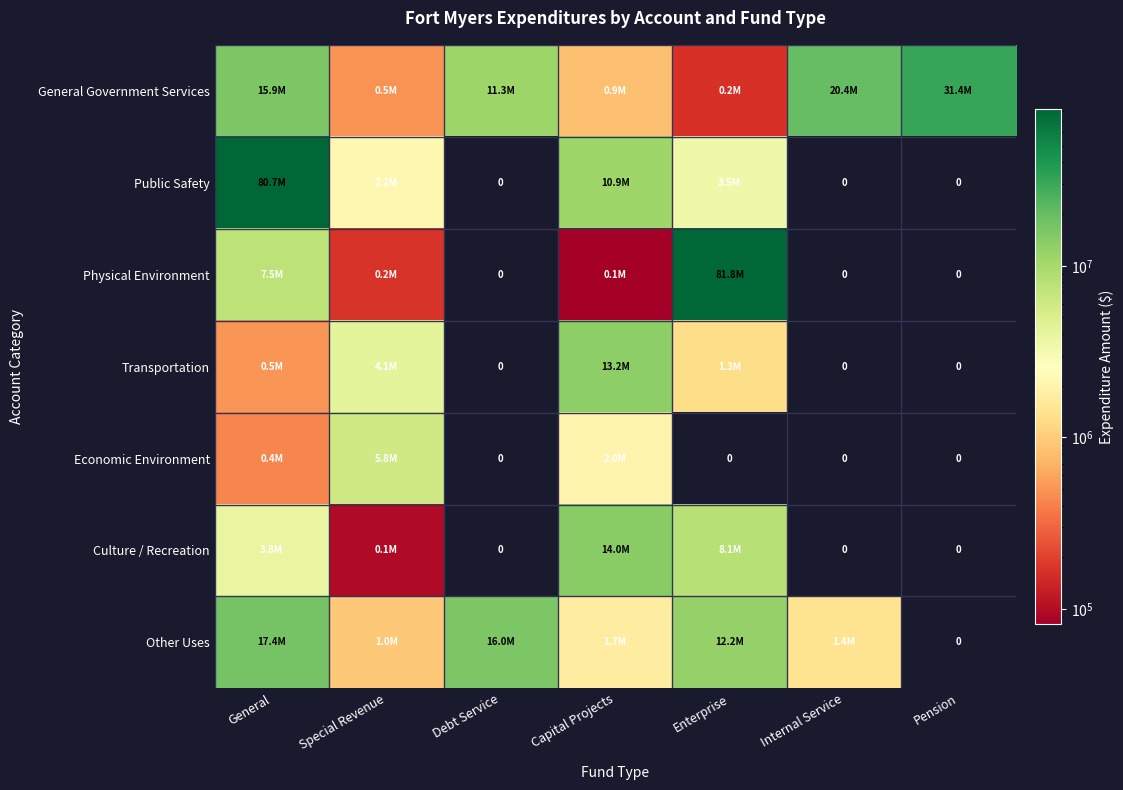

At how many categories does at least one series exceed 35604011?

2